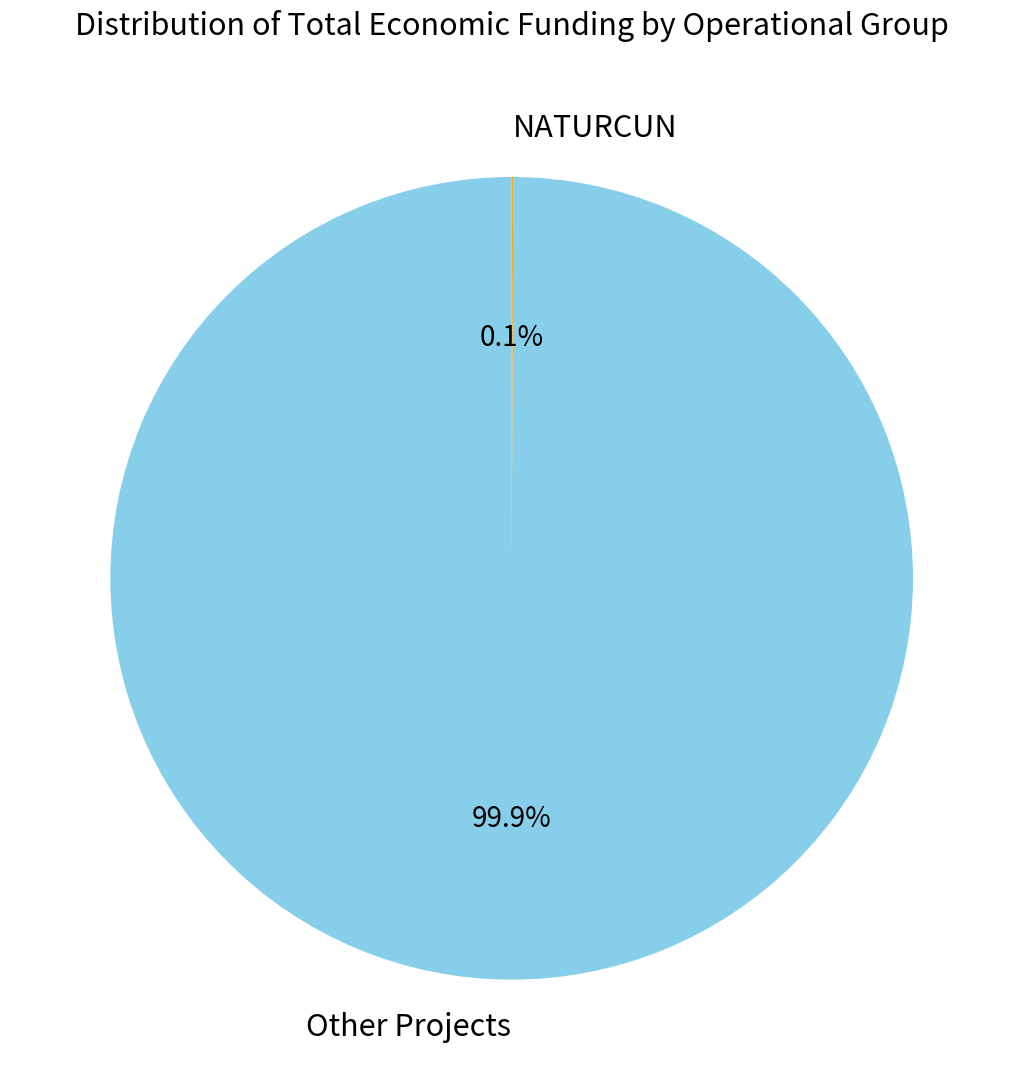

Which category has the biggest portion of the pie?

Other Projects